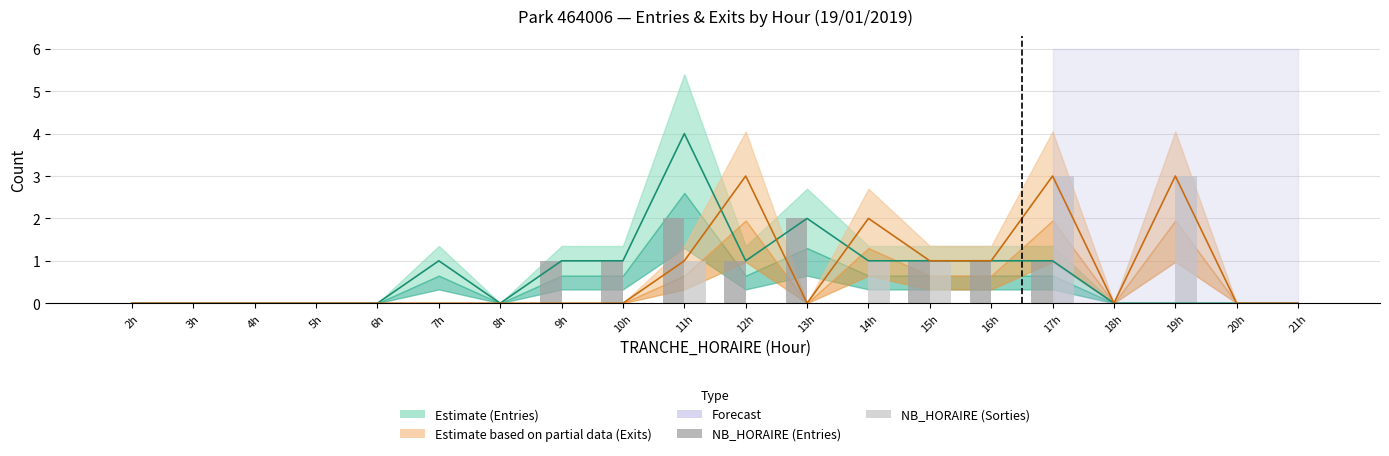

What is the label of the 14th bar from the left?

15h